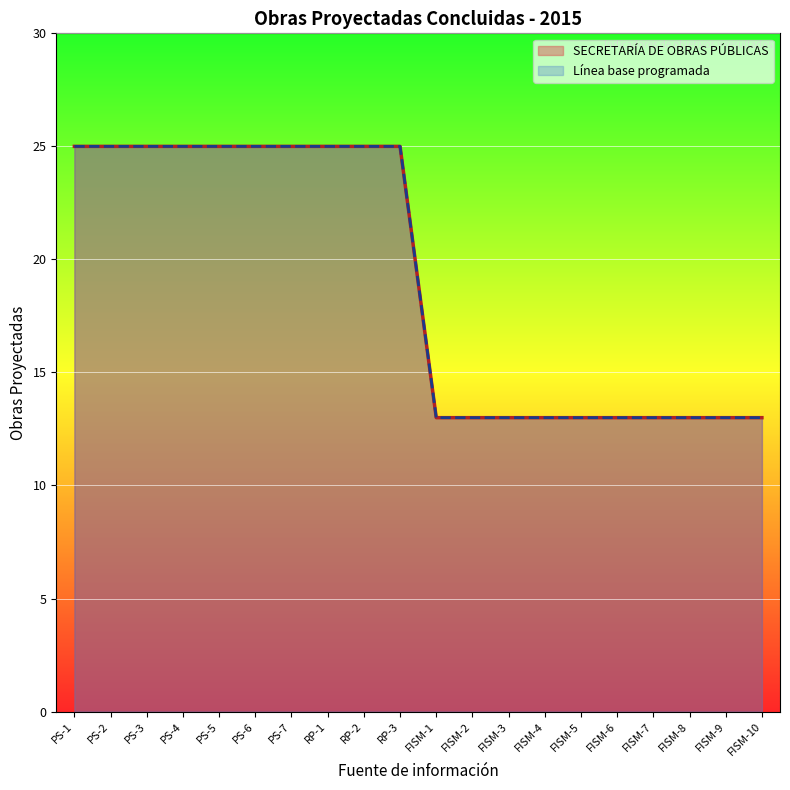

What is the label of the 18th point from the left?

FISM-8